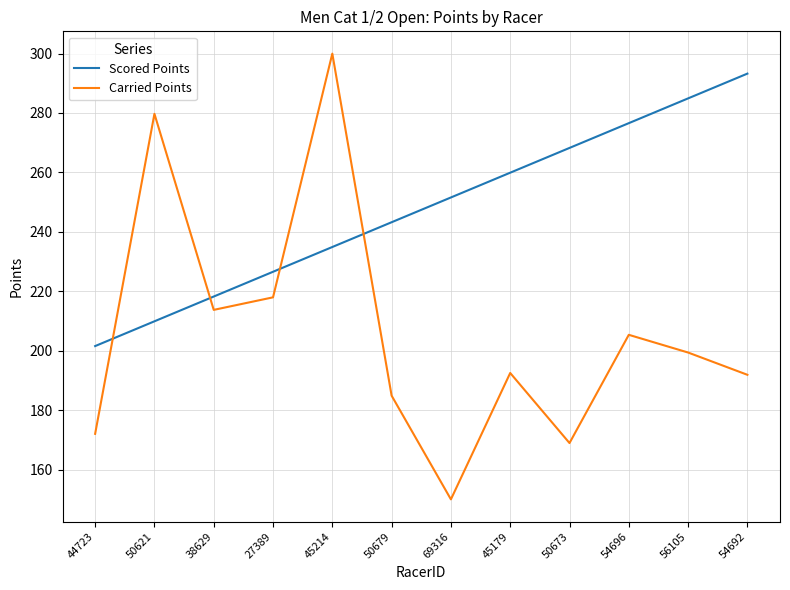

At 69316, list the series in order from largest to smallest.

Scored Points, Carried Points